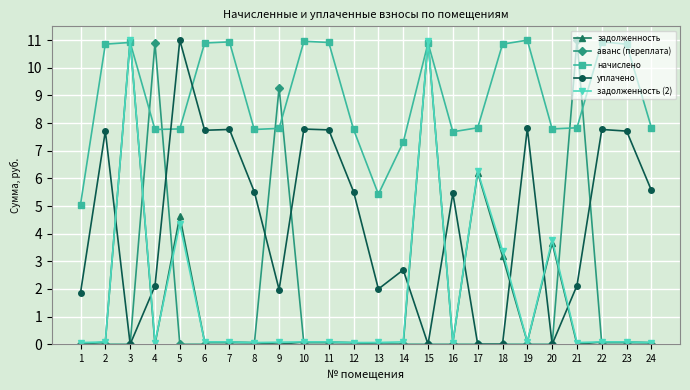

The value of задолженность at 5 is 1.5. True or false?

False